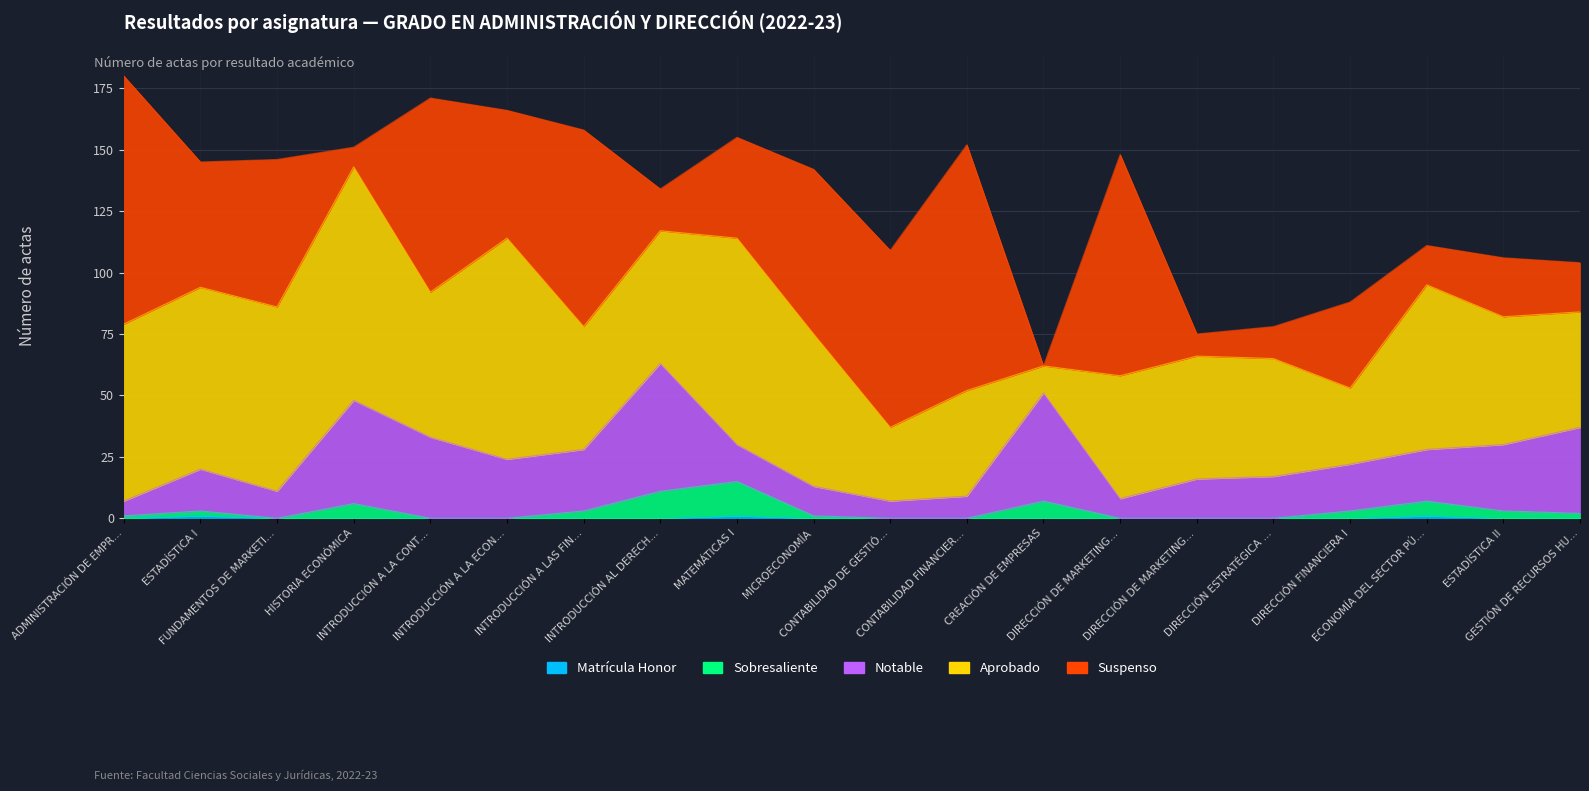

What is the sum of the Matrícula Honor values at ECONOMÍA DEL SECTOR PÚBLICO and CONTABILIDAD DE GESTIÓN?

1